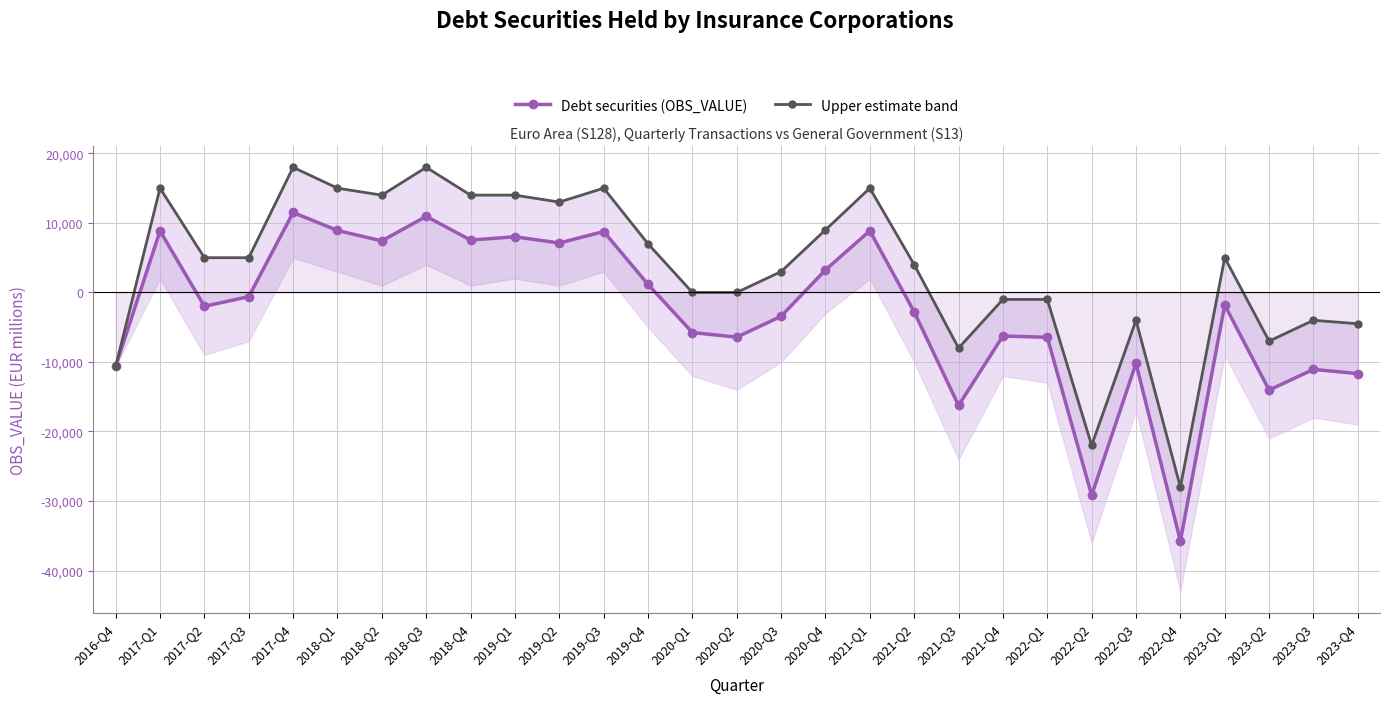

Between 2021-Q4 and 2019-Q2, which is larger?

2019-Q2